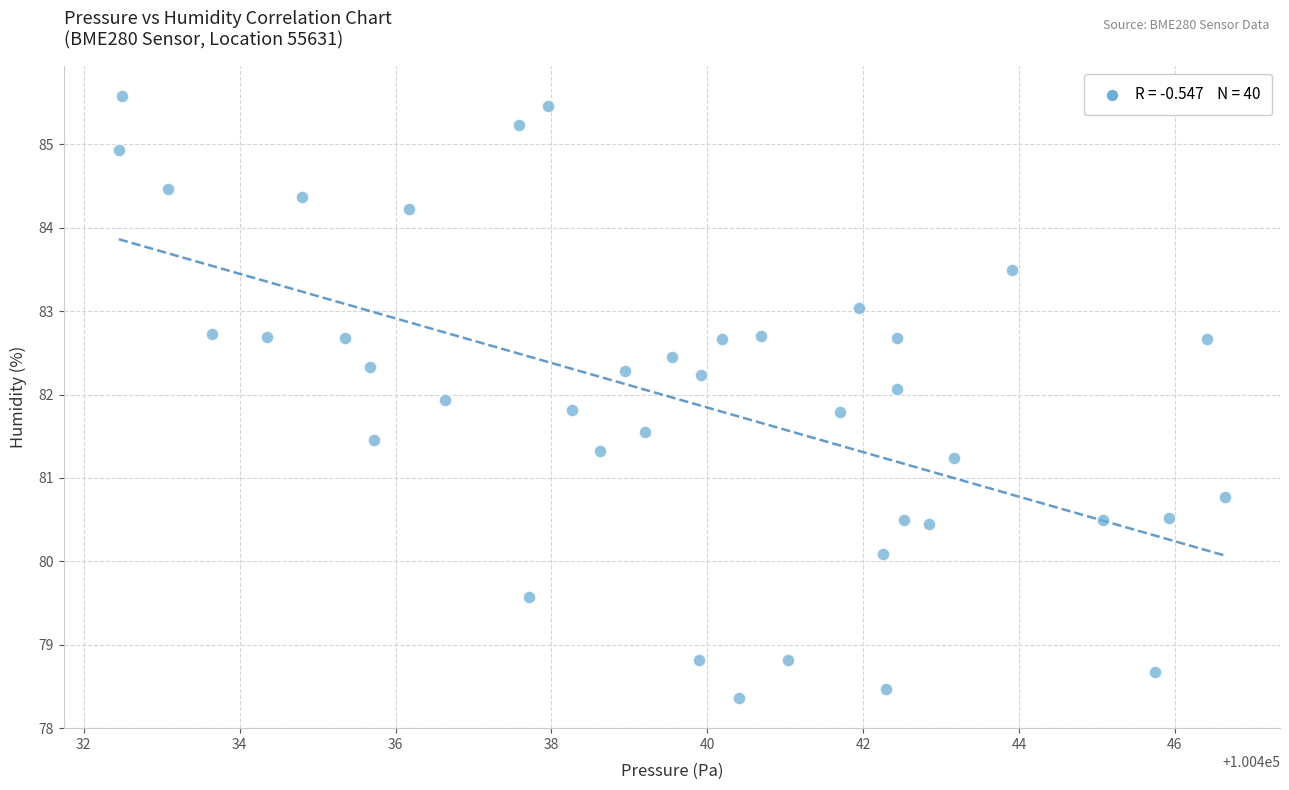

What is the range of X values (max minus min)?

14.2